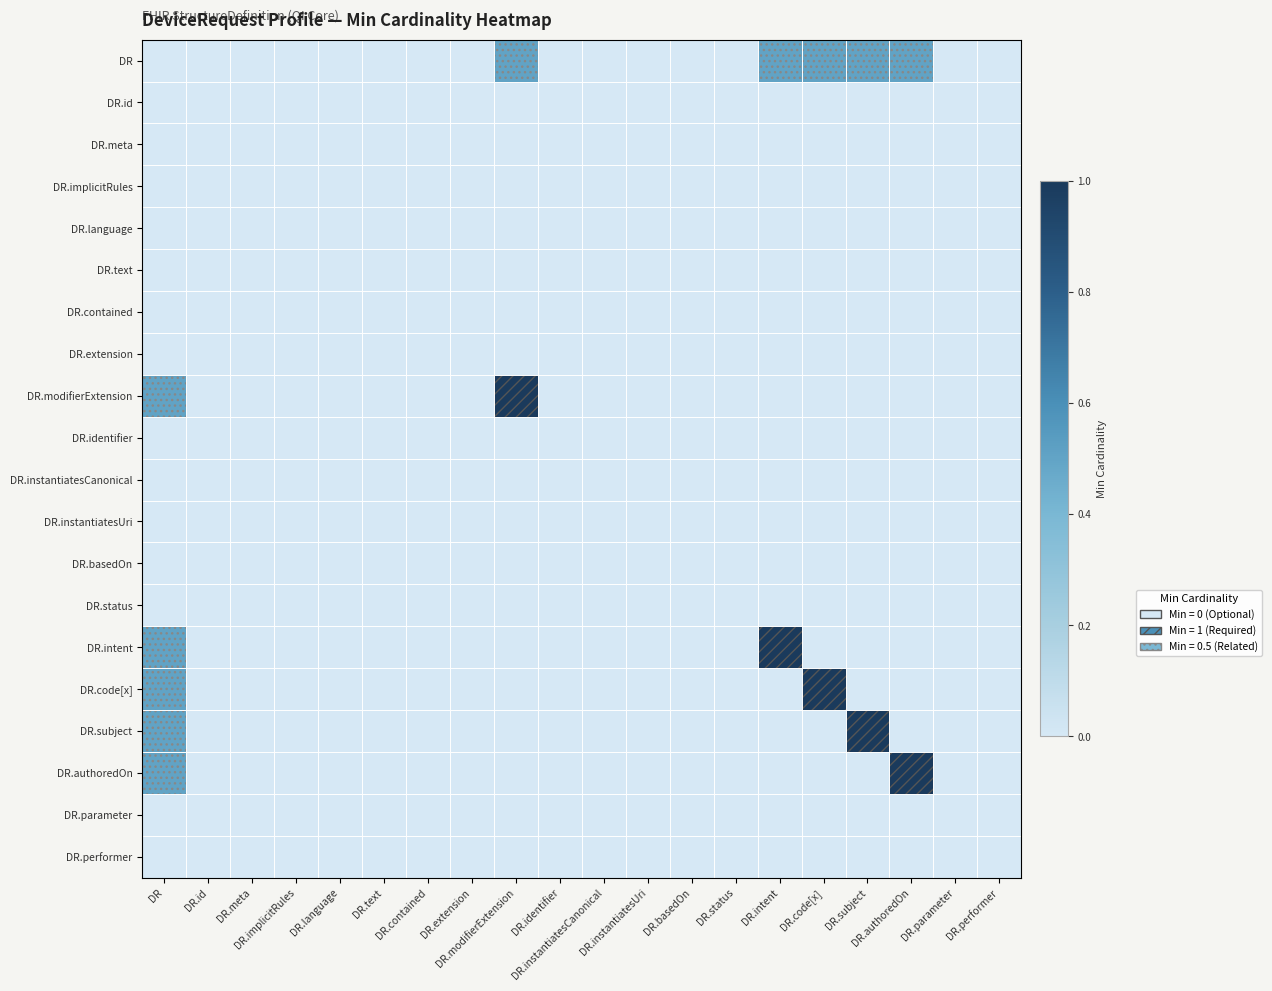

Which label corresponds to the smallest value in the chart?

DR